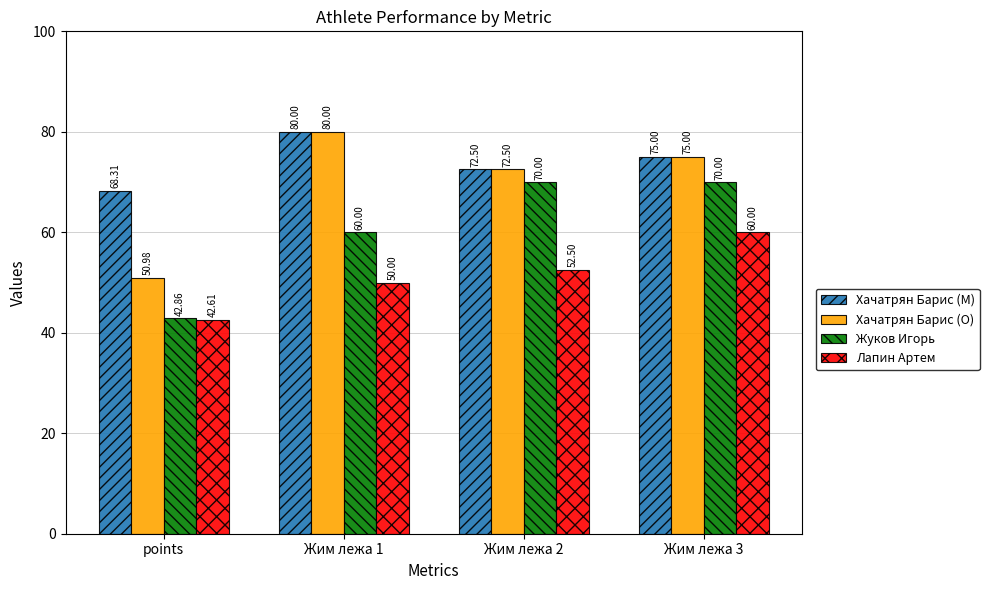

Reading left to right, what are all the values shown in this chart?

Хачатрян Барис (M): 68.3	80.0	72.5	75.0
Хачатрян Барис (O): 51.0	80.0	72.5	75.0
Жуков Игорь: 42.9	60.0	70.0	70.0
Лапин Артем: 42.6	50.0	52.5	60.0